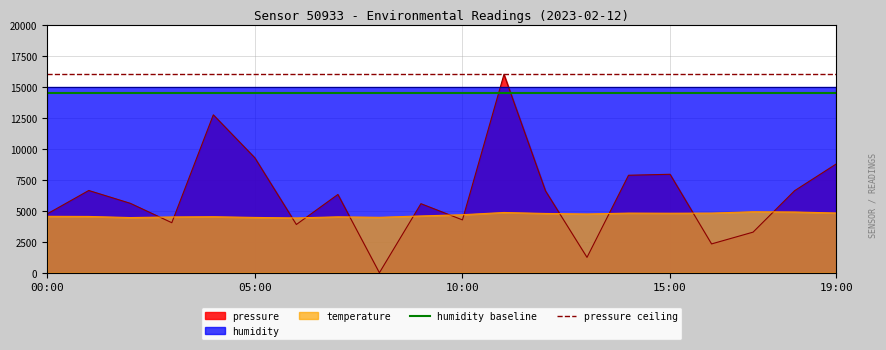

What is the maximum value for pressure?

16000.0